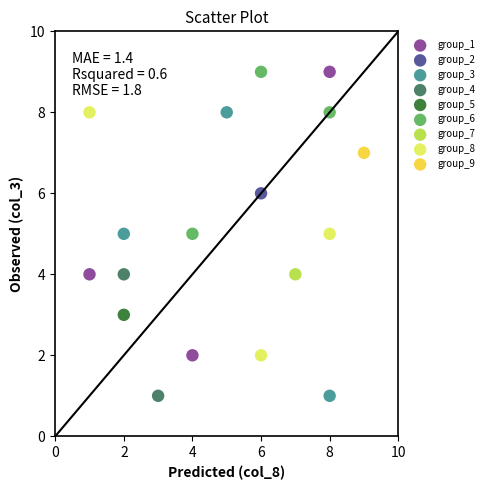

What are all the series names shown in the legend?

group_1, group_2, group_3, group_4, group_5, group_6, group_7, group_8, group_9